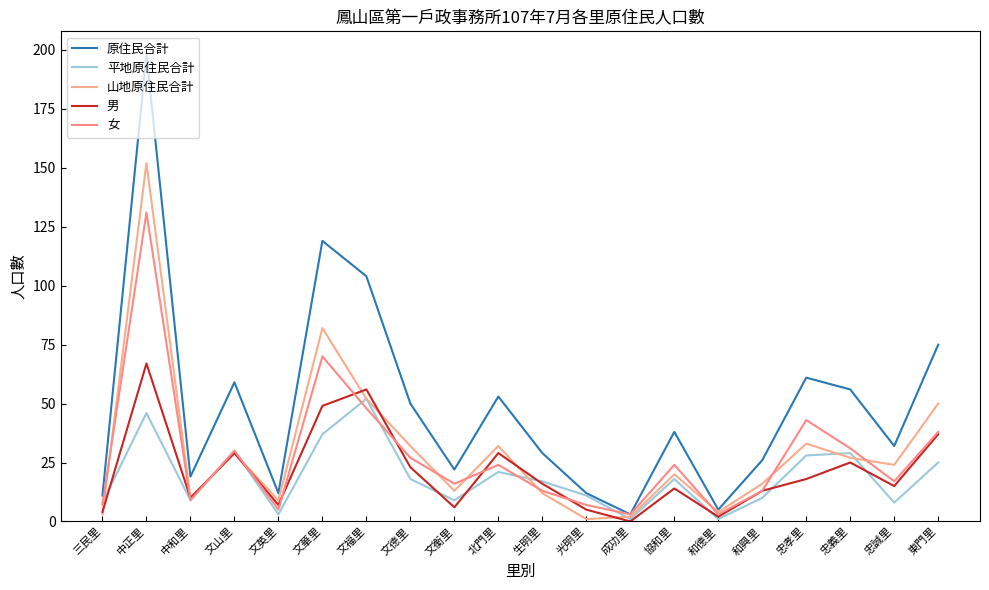

What is the sum of the 女 values at 中正里 and 忠孝里?

174